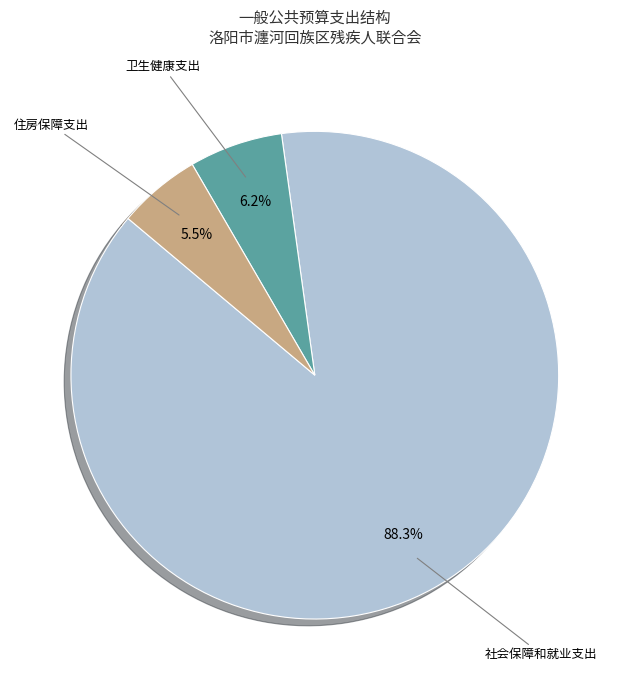

What percentage is the 卫生健康支出 slice, to the nearest percent?

6%